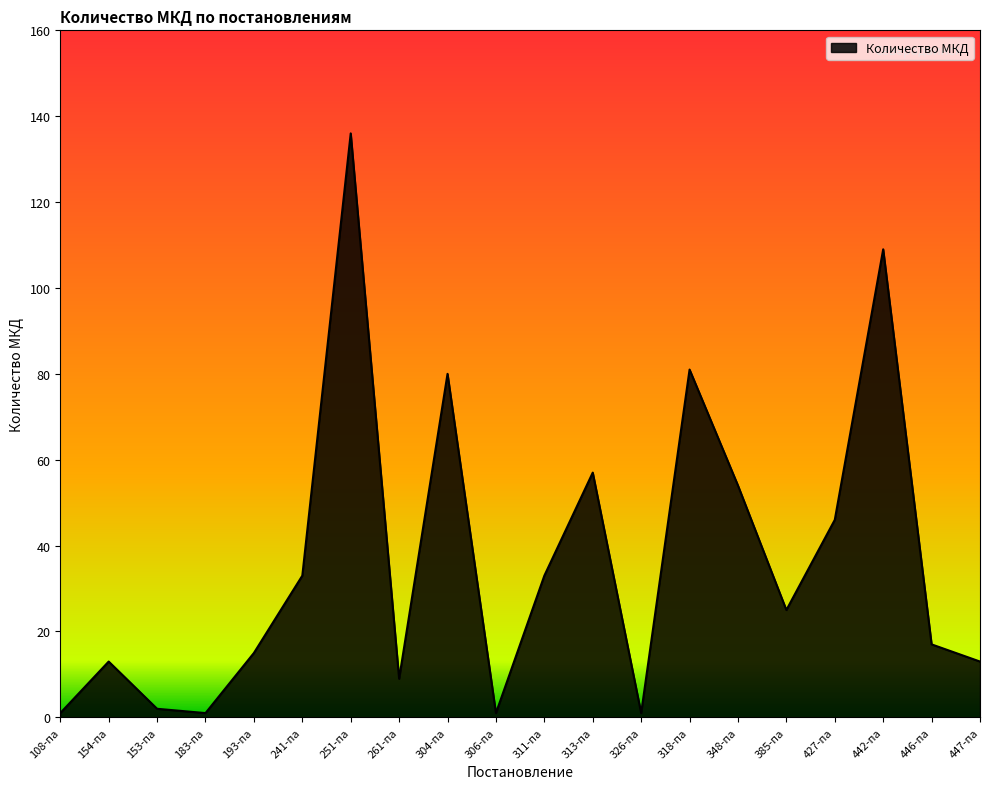

Reading right to left, what are all the values shown in this chart?

447-па=13	446-па=17	442-па=109	427-па=46	385-па=25	348-па=54	318-па=81	326-па=1	313-па=57	311-па=33	306-па=1	304-па=80	261-па=9	251-па=136	241-па=33	193-па=15	183-па=1	153-па=2	154-па=13	108-па=1